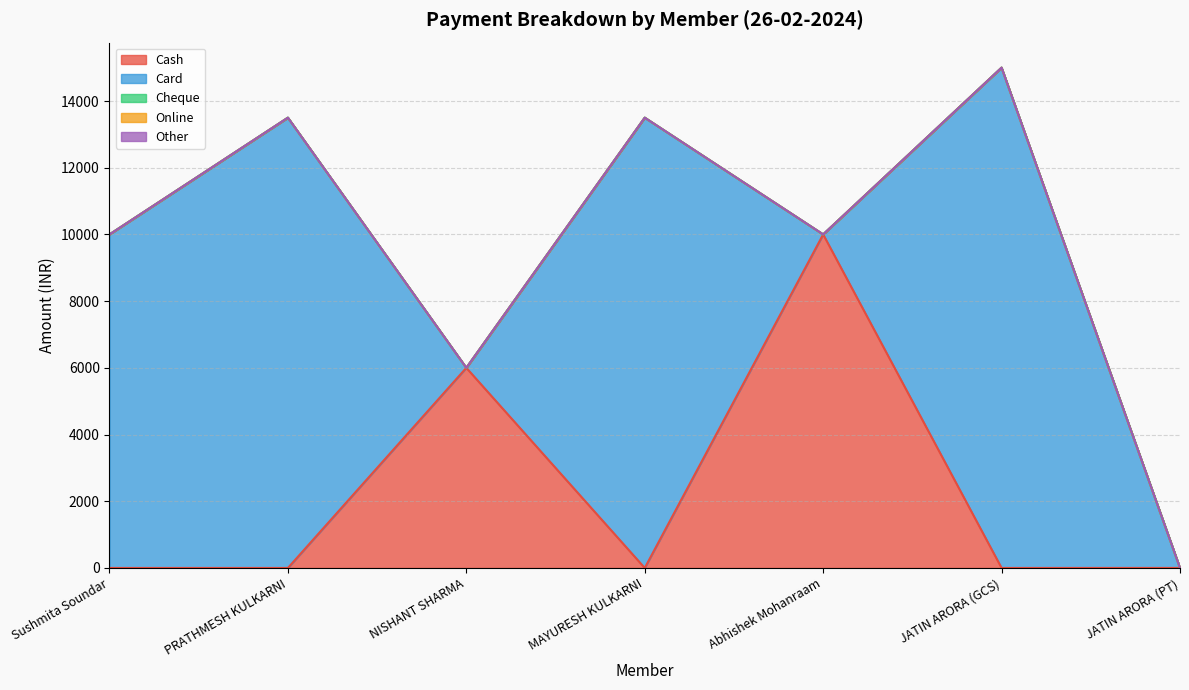

How many intersections are there between Cash and Card?

5